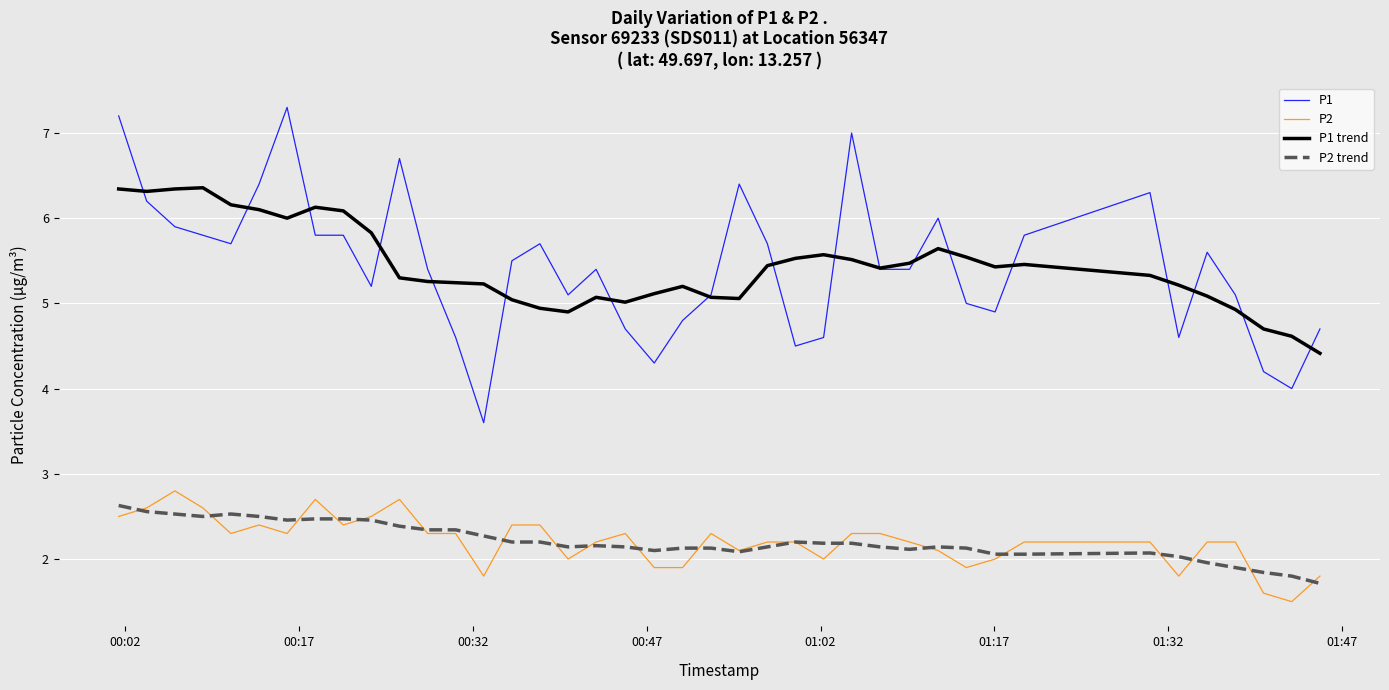

Which series has the largest range (max minus min)?

P1